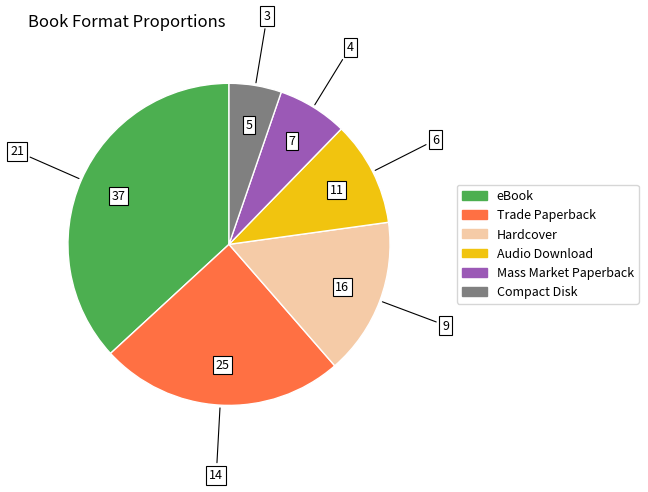

Between Audio Download and eBook, which is larger?

eBook